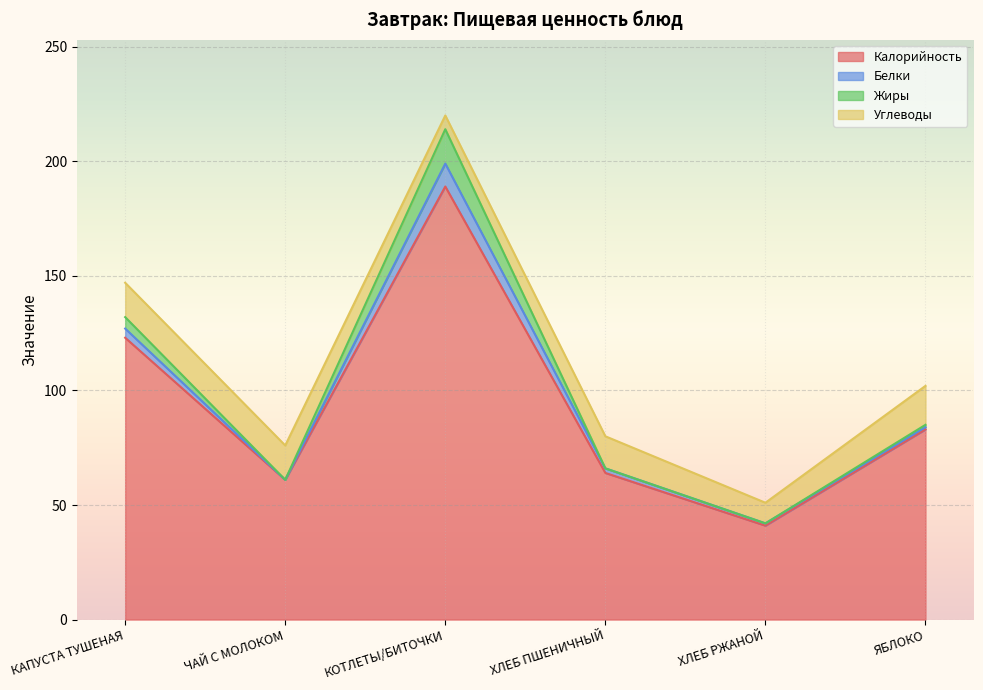

What is the label of the 5th point from the left?

ХЛЕБ РЖАНОЙ